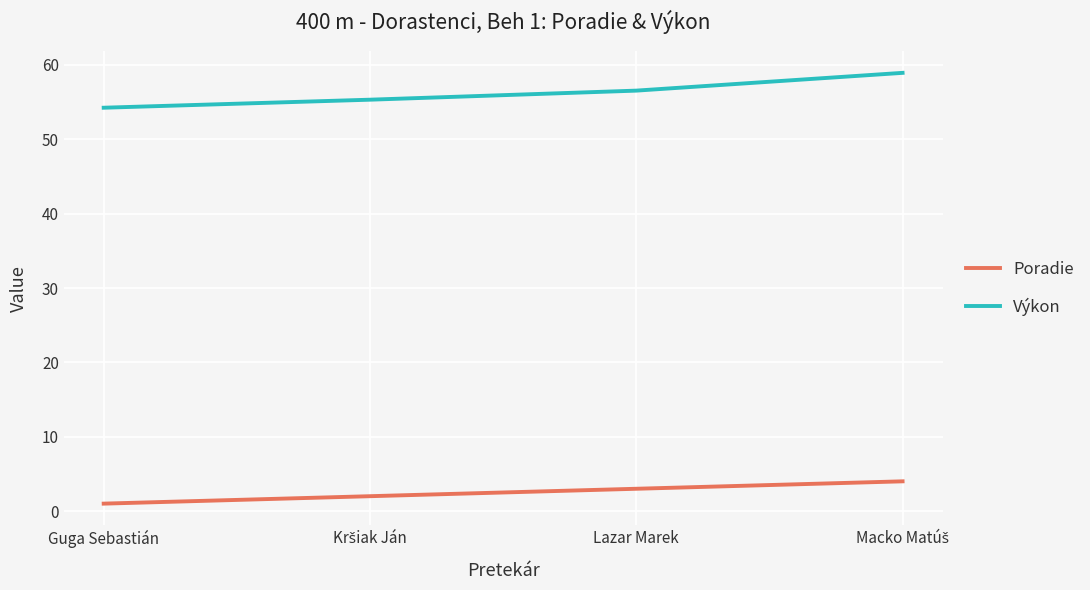

Does the chart have visible grid lines?

Yes